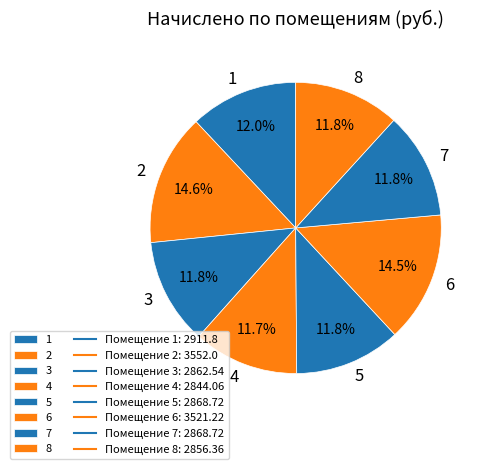

Is there a majority slice in this chart?

No